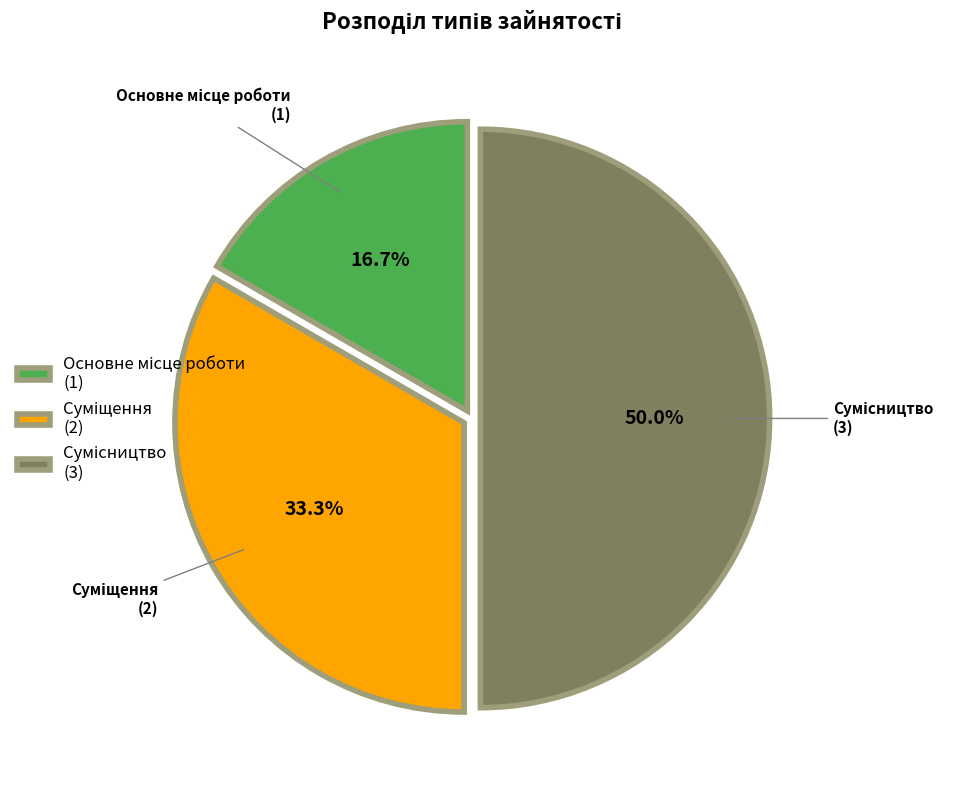

Count the number of slices in the pie.

3